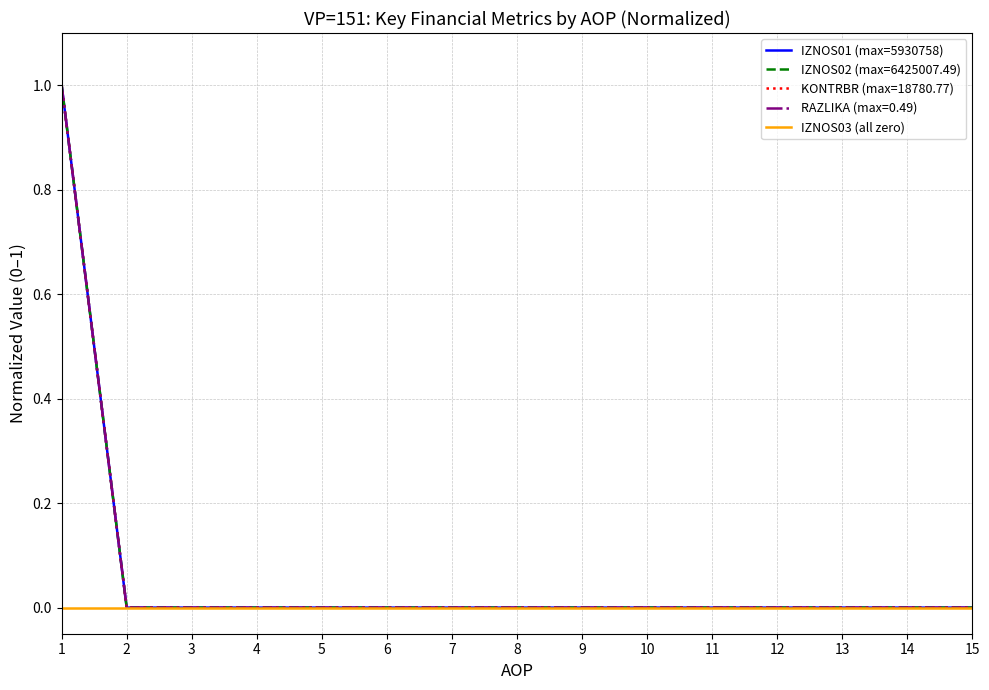

Does the chart have visible grid lines?

Yes